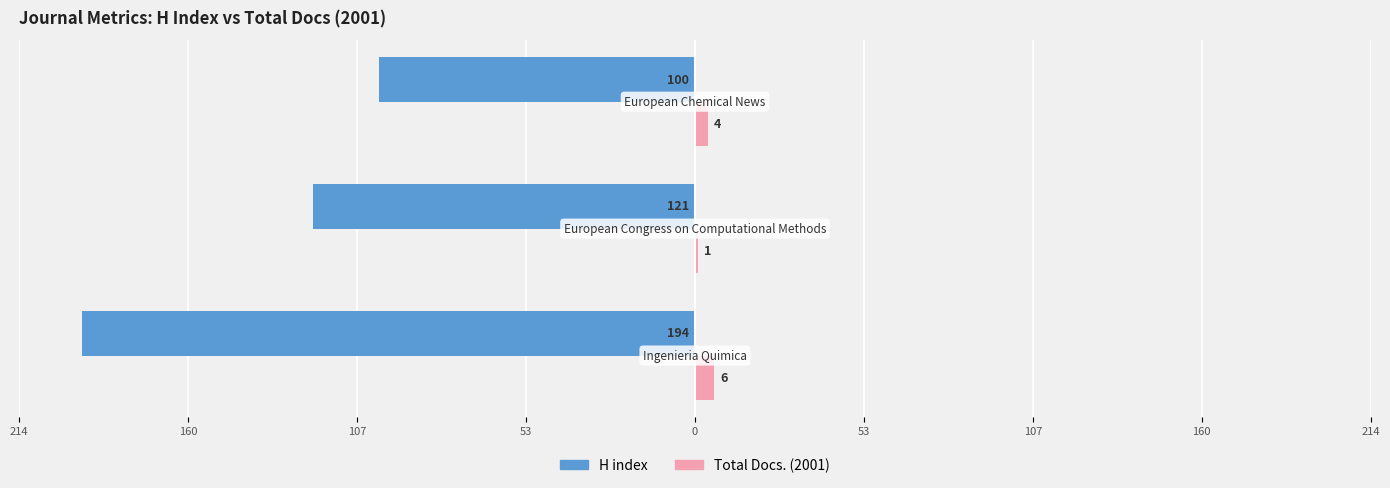

What are all the series names shown in the legend?

H index, Total Docs. (2001)